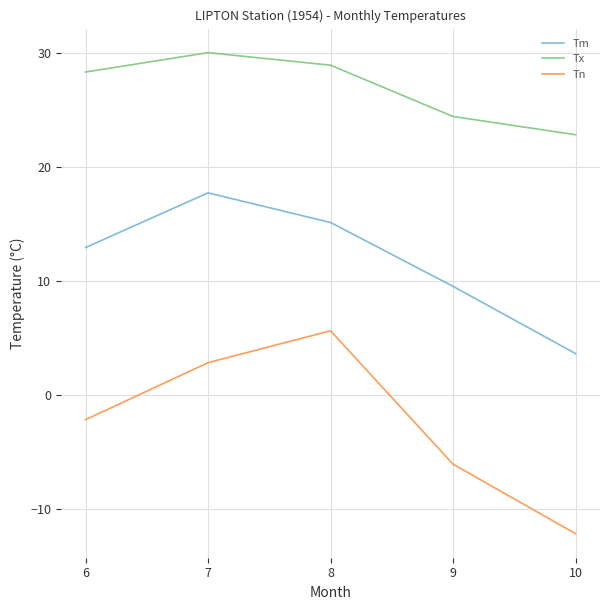

What is the difference between the highest and lowest values at 10?

35.0